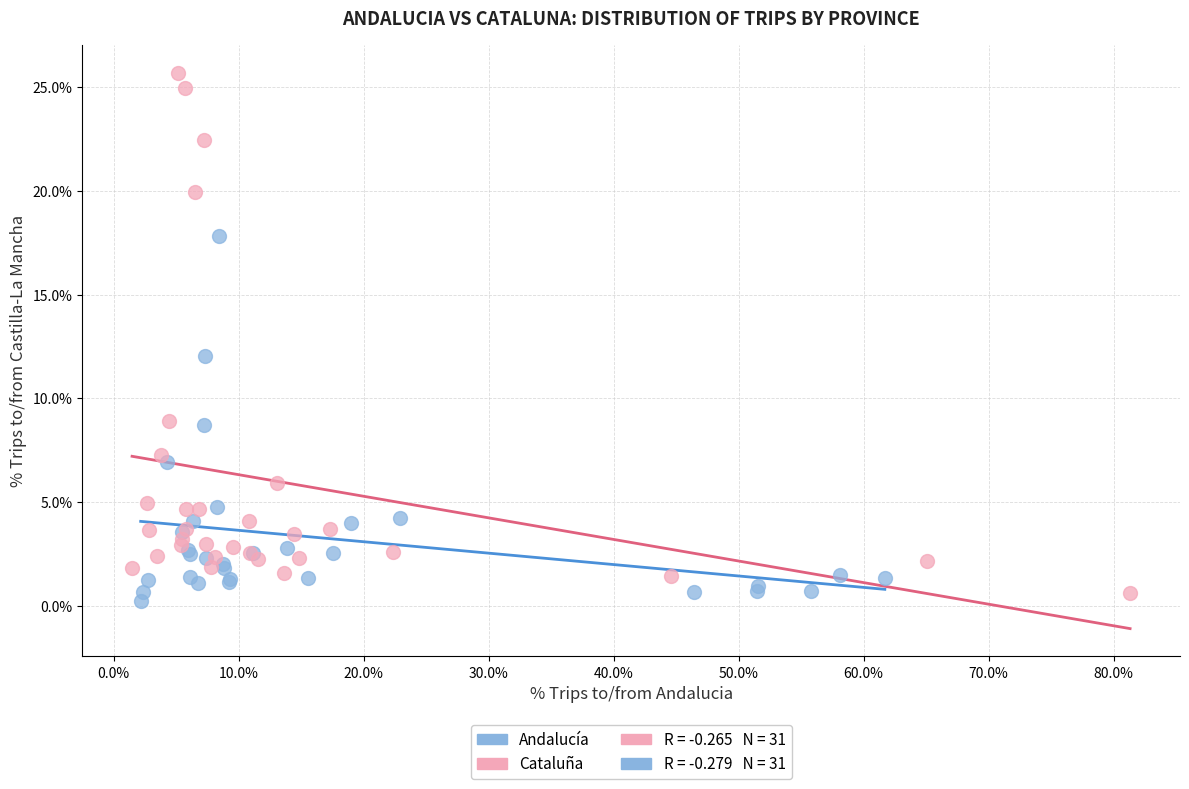

Which series has the largest Y range (max minus min)?

Cataluña